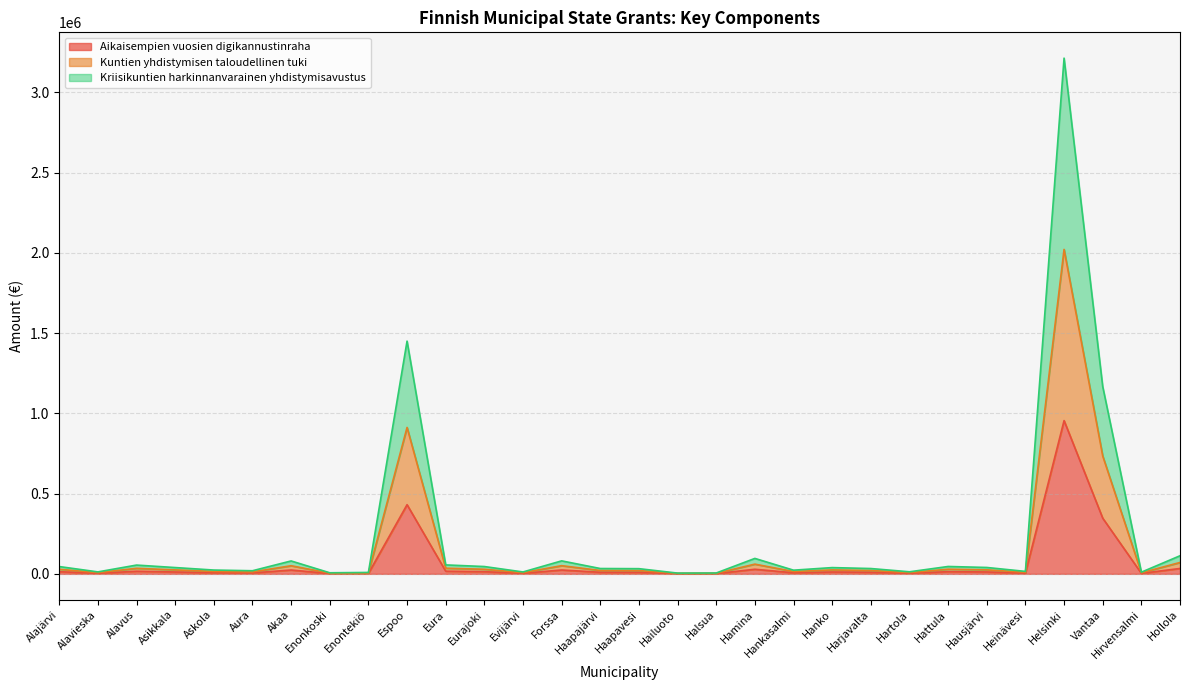

How many series are shown in this chart?

3